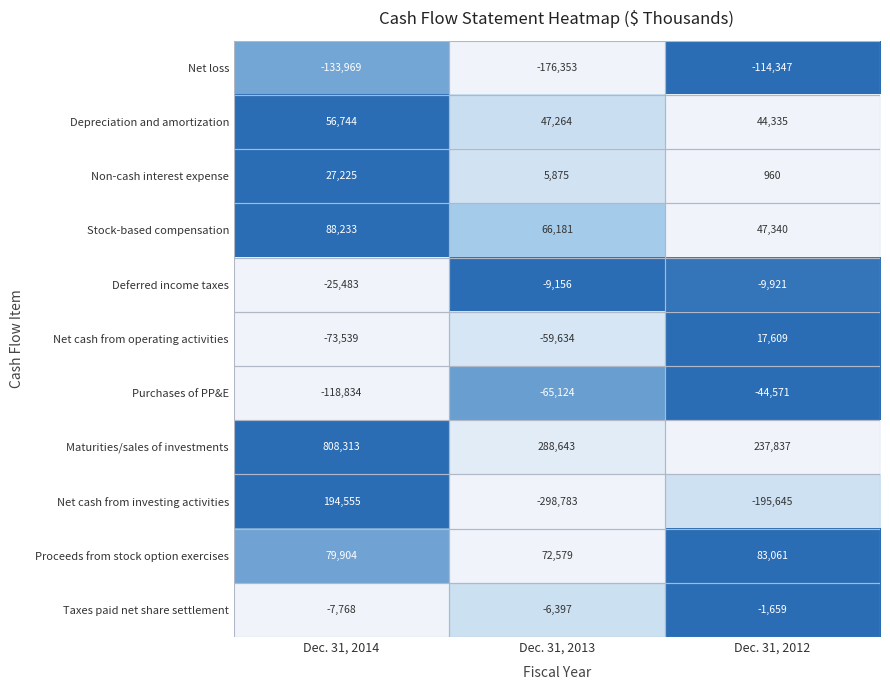

Which category has the highest value across all series?

Dec. 31, 2014